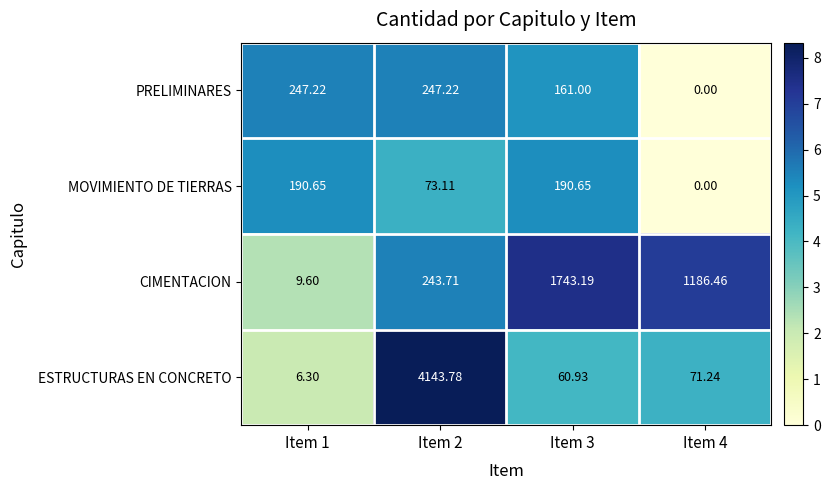

At Item 3, list the series in order from smallest to largest.

ESTRUCTURAS EN CONCRETO, PRELIMINARES, MOVIMIENTO DE TIERRAS, CIMENTACION